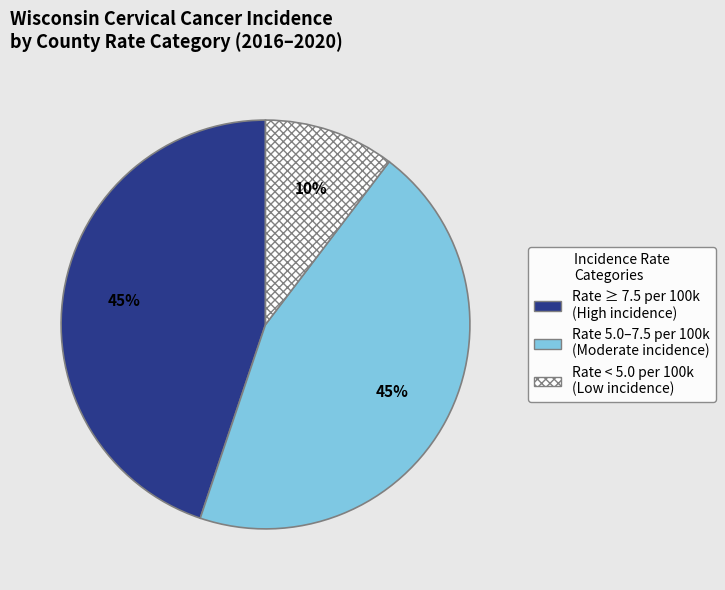

To the nearest percent, what is the average slice percentage?

33%